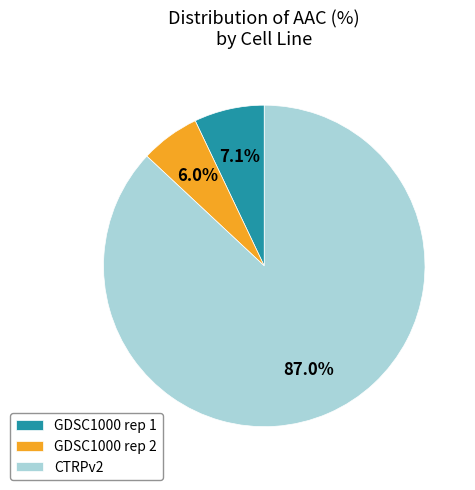

Is there any slice that represents more than half of the pie?

Yes